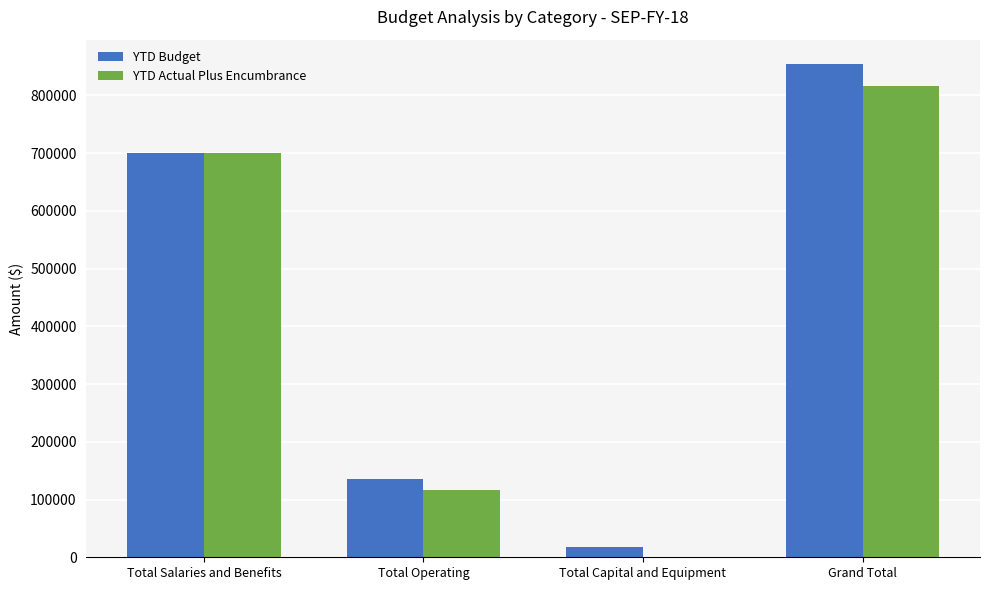

Count the number of data series in this chart.

2